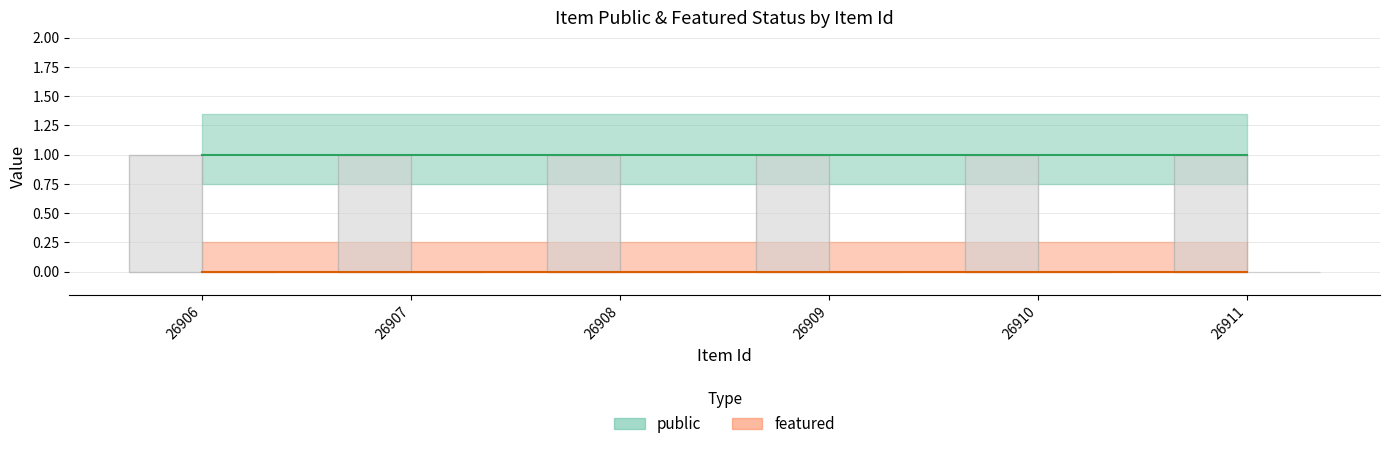

What is the sum of the public values at 26908 and 26909?

2